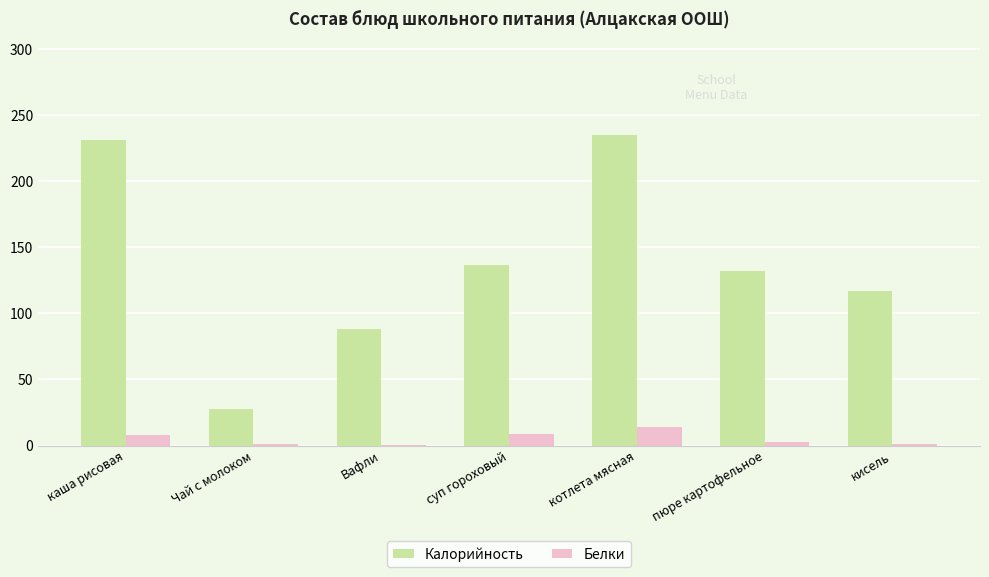

True or false: Калорийность has a value of 132.3 at пюре картофельное.

True